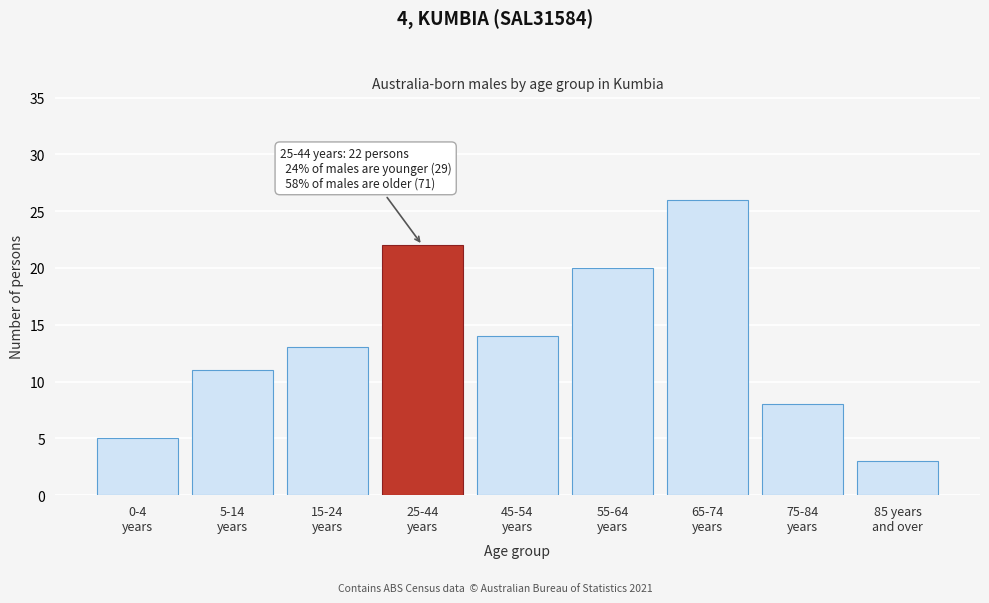

Reading left to right, transcribe all the data shown in this chart.

5	11	13	22	14	20	26	8	3